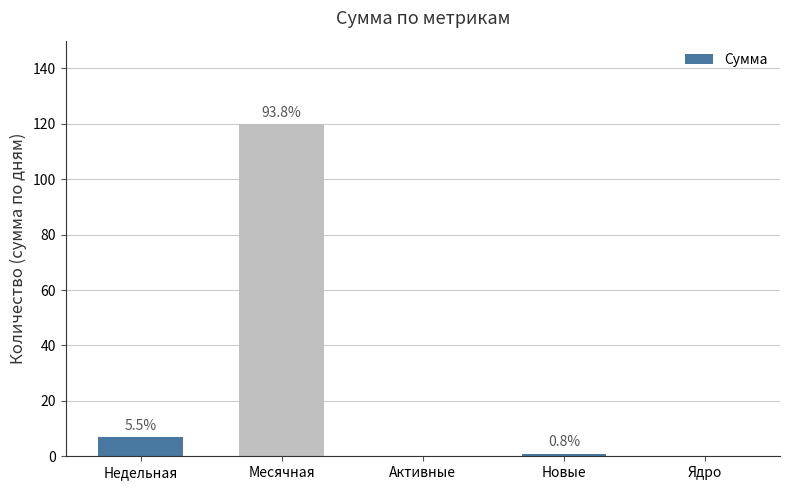

Reading left to right, list all the values displayed in this chart.

7	120	0	1	0